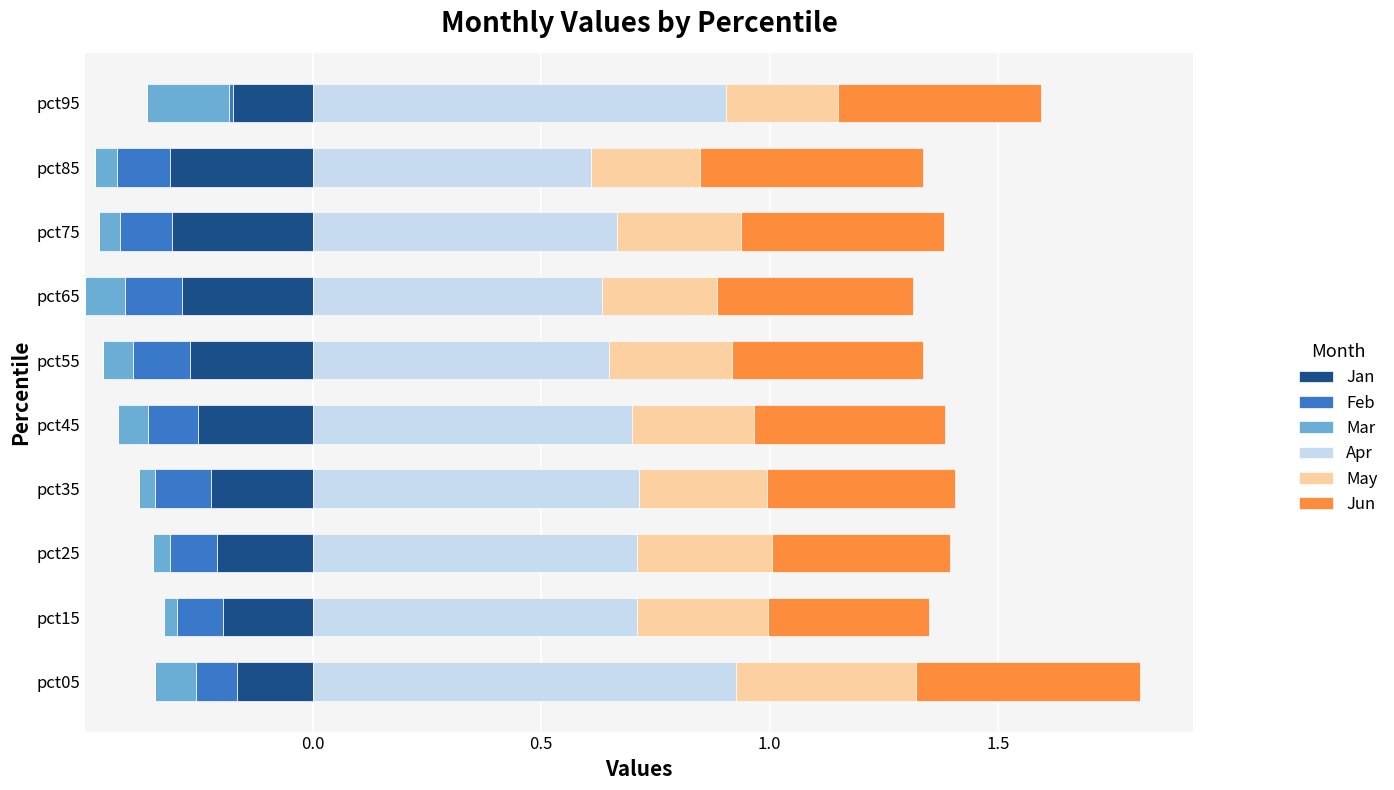

How many bars are there in each group?

6